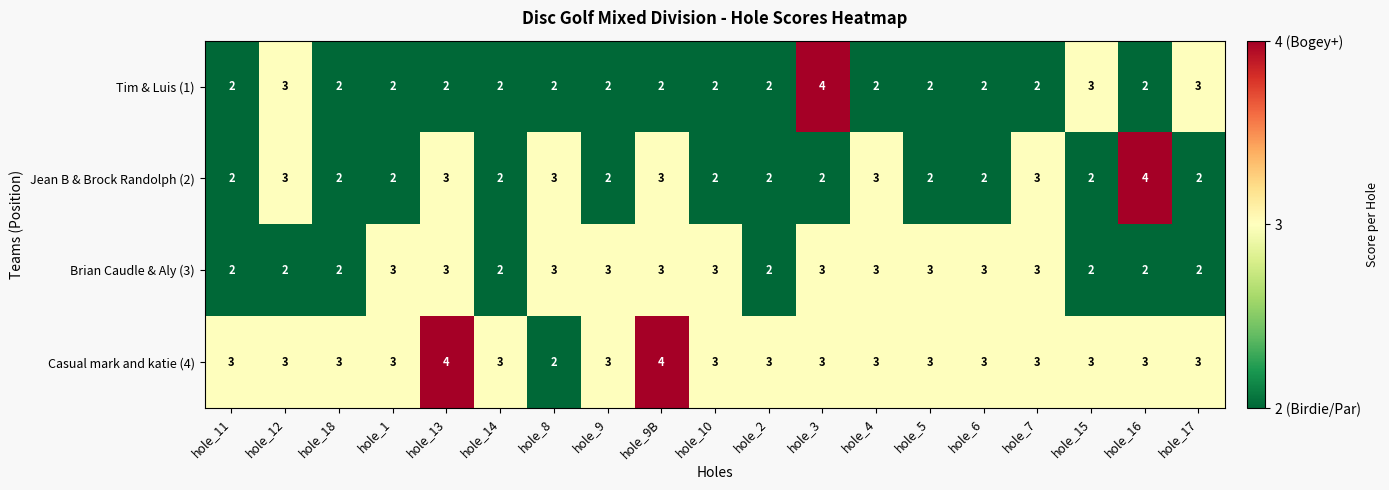

Rank the series by their average value, from lowest to highest.

Tim & Luis (1), Jean B & Brock Randolph (2), Brian Caudle & Aly (3), Casual mark and katie (4)